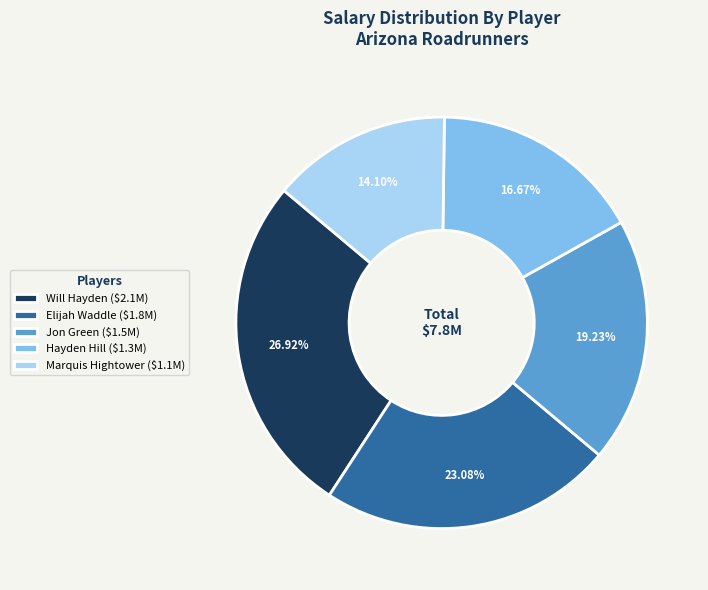

Is there a majority slice in this chart?

No